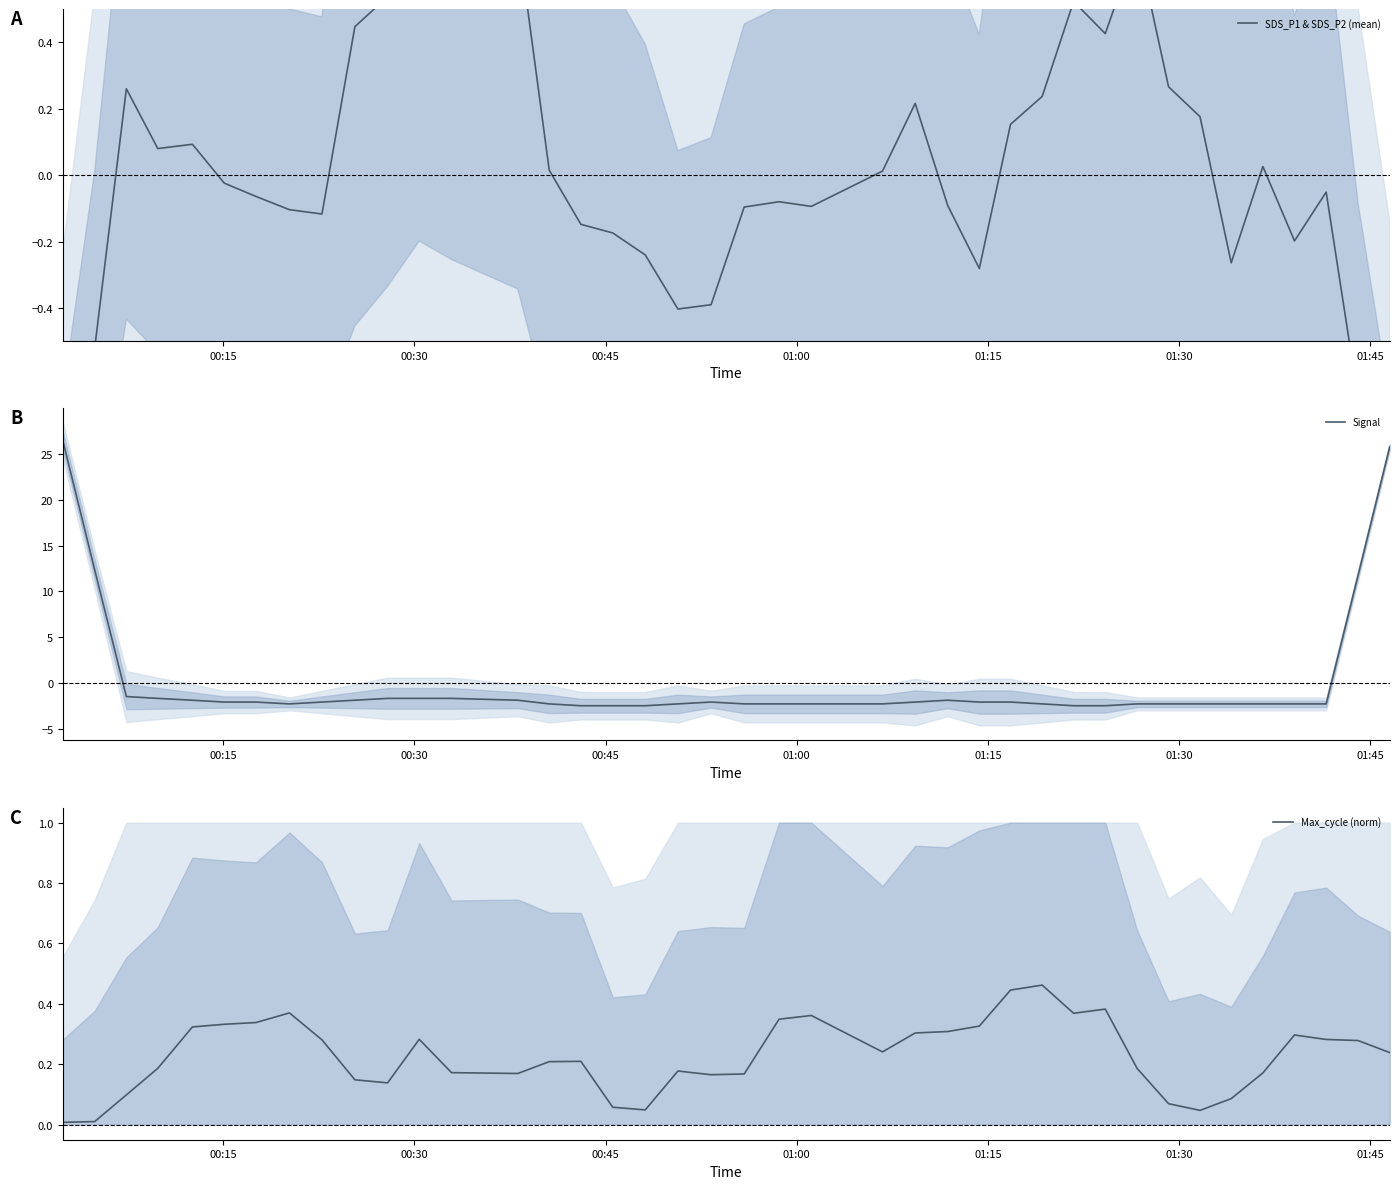

List the series in order of their peak value, highest first.

Signal, SDS_P1 & SDS_P2 (mean), Max_cycle (norm)